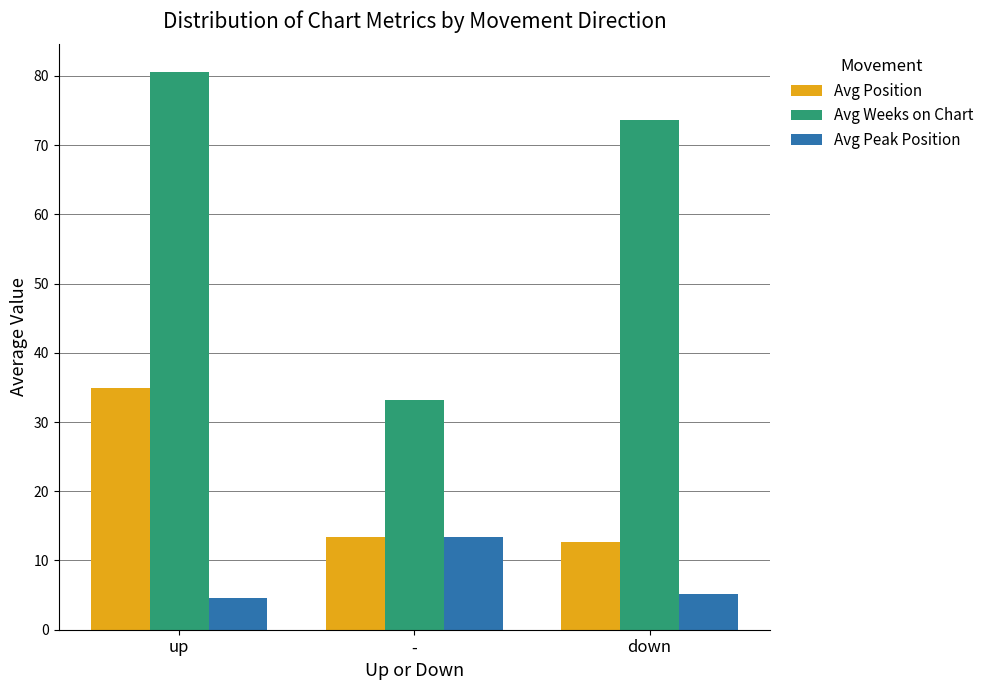

Which series has the largest total across all categories?

Avg Weeks on Chart